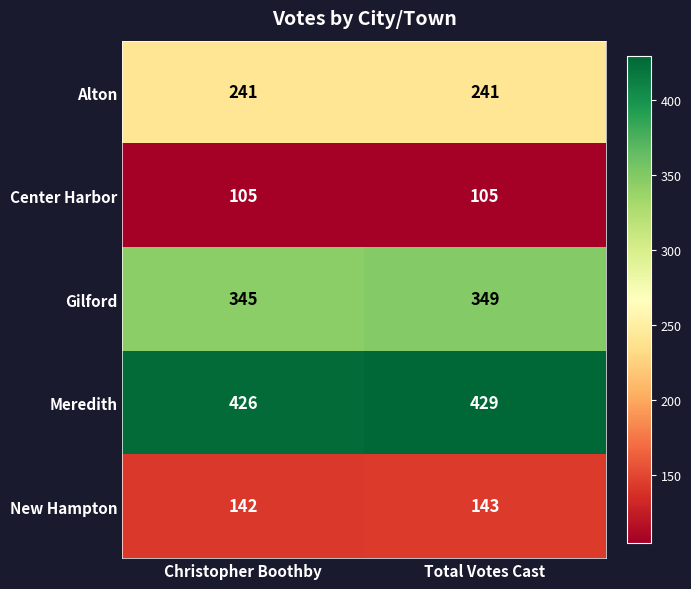

Reading left to right, what are all the values shown in this chart?

Alton: 241	241
Center Harbor: 105	105
Gilford: 345	349
Meredith: 426	429
New Hampton: 142	143